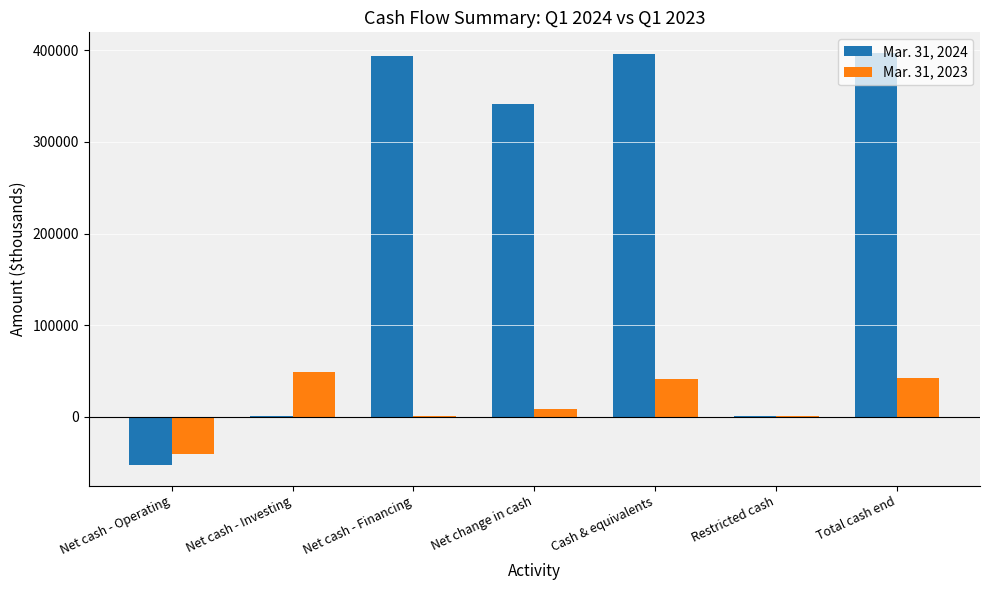

True or false: Mar. 31, 2023 has a value of 48755 at Net cash - Investing.

True